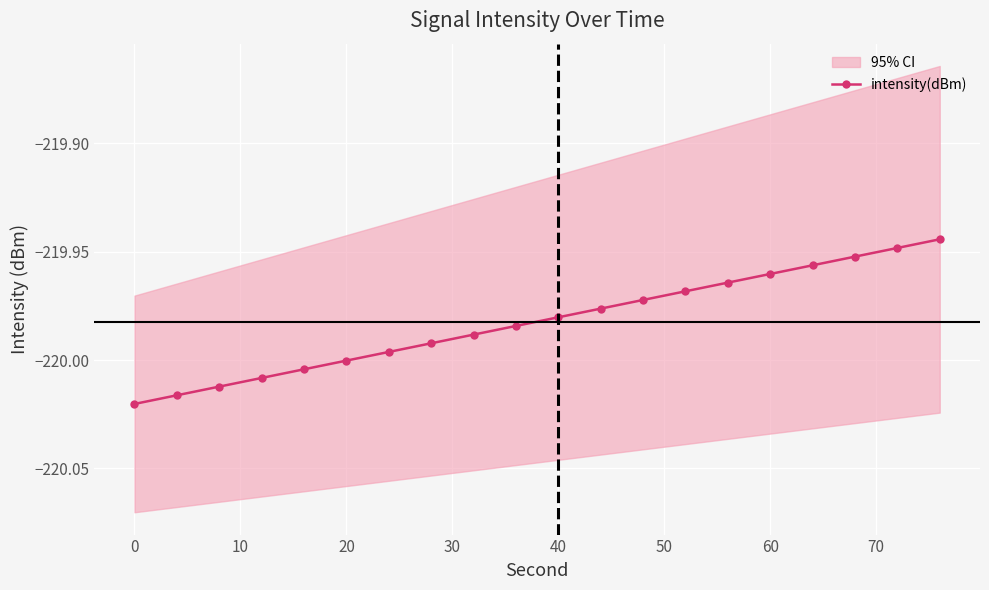

What is the greatest value displayed?

-219.9